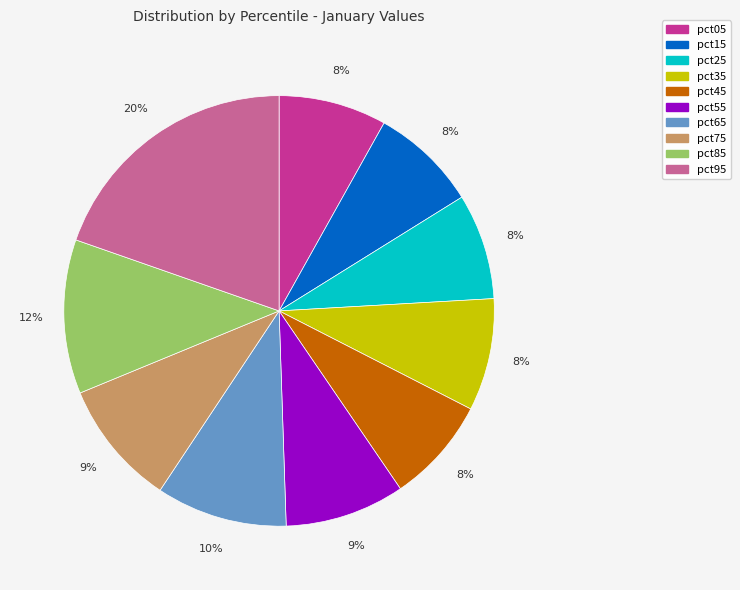

How many segments does this pie chart have?

10